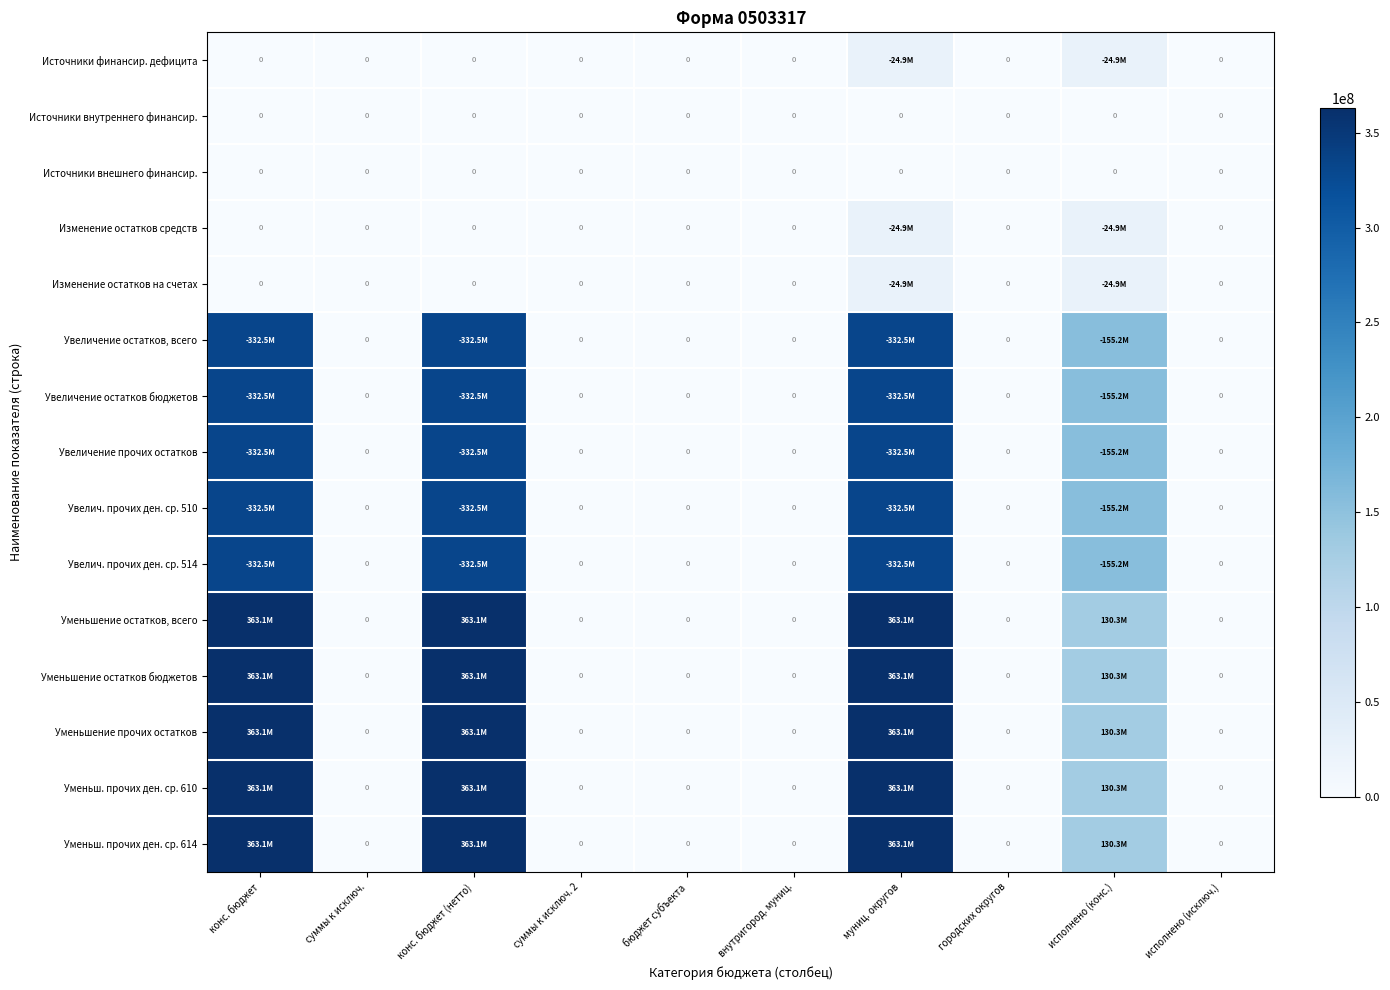

Which category has the lowest value across all series?

конс. бюджет